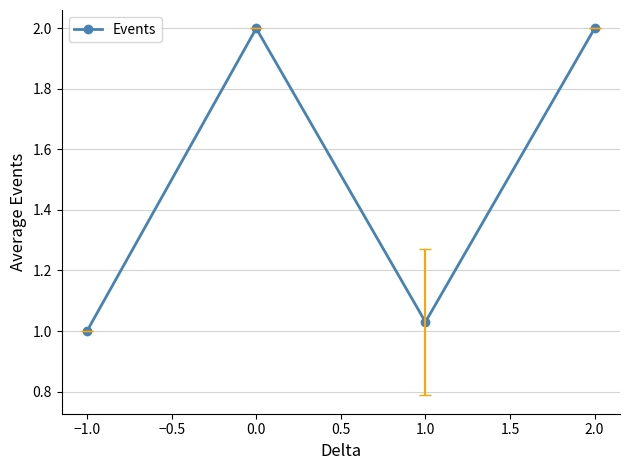

Is it true that the value at 0.0 is 3.4?

False